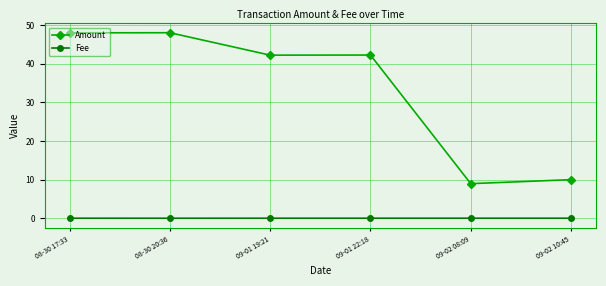

True or false: Fee and Amount cross at least once.

False